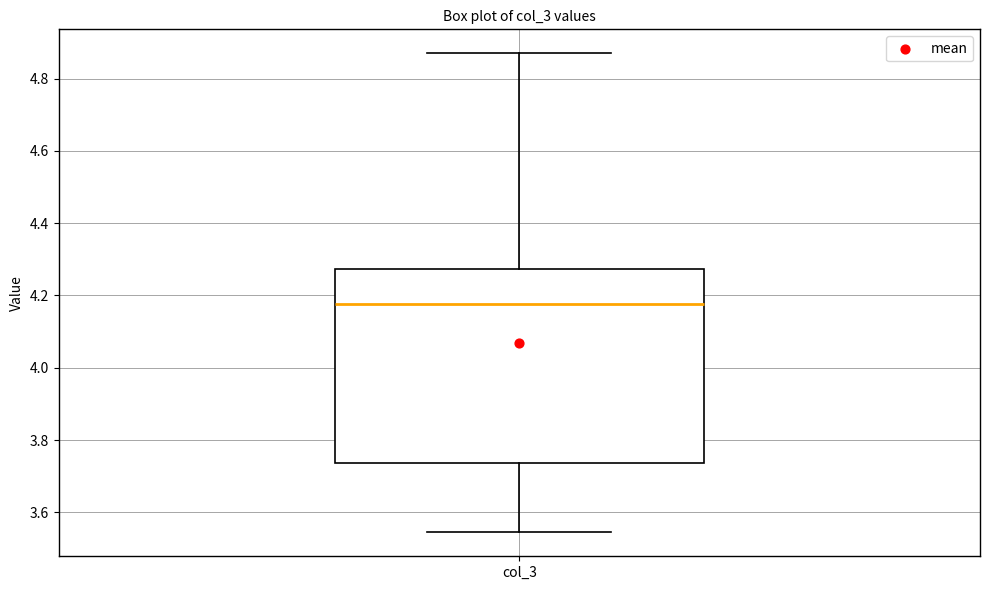

Where does the upper whisker of the box for col_3 end on the y-axis? The values are not printed on the chart, so give them approximately, as read against the axis.

4.86